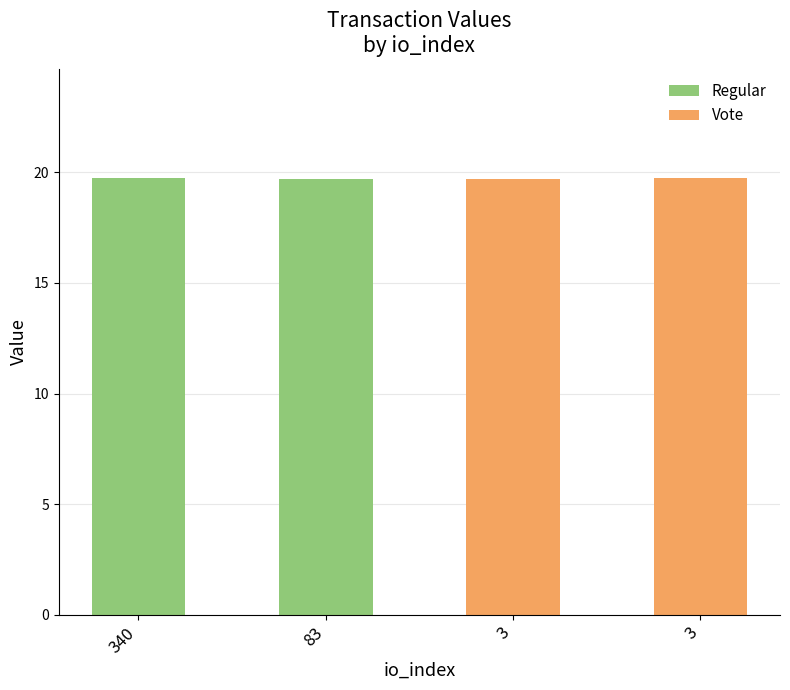

How many bars are there in total?

4